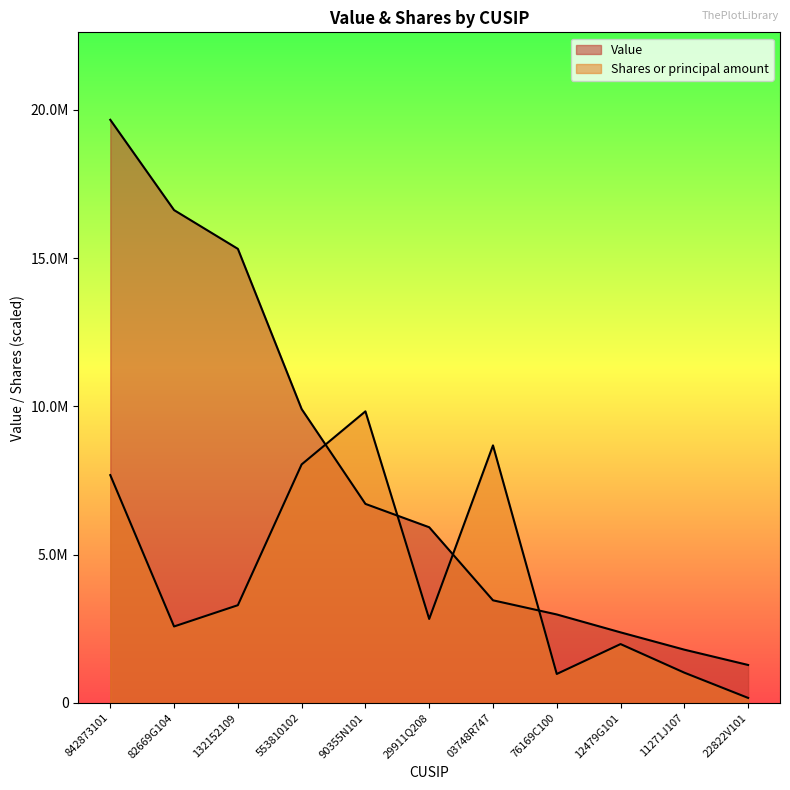

Reading left to right, transcribe all the data shown in this chart.

Value: 19666553.0	16620831.0	15314271.0	9910563.0	6712294.0	5924109.0	3460042.0	2983125.0	2379180.0	1795548.0	1279628.0
Shares or principal amount: 7682884.0	2578172.6	3295274.0	8043927.9	9833276.5	2831748.7	8685374.6	975771.1	1984231.2	1020059.4	168609.9